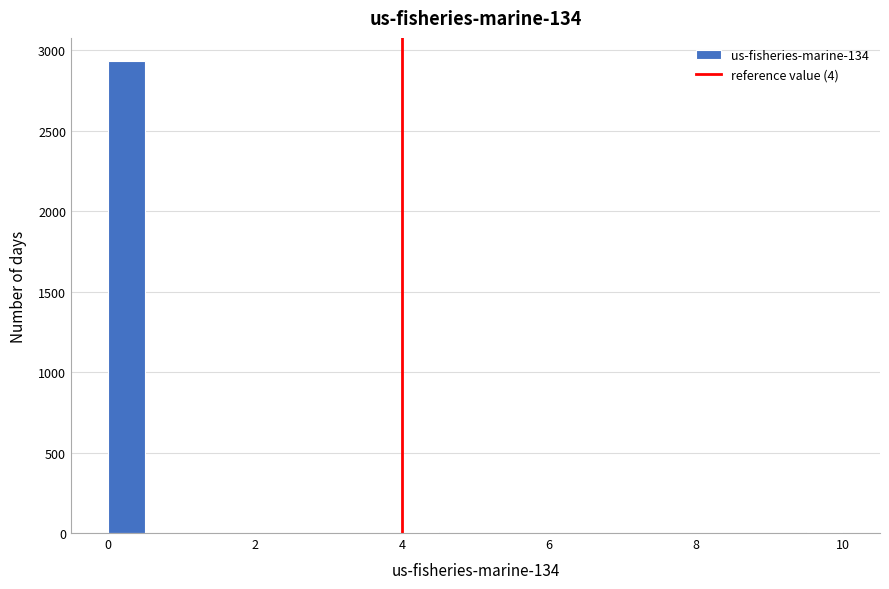

Read against the x-axis, roughly where is the centre of the tallest bar?

0.2